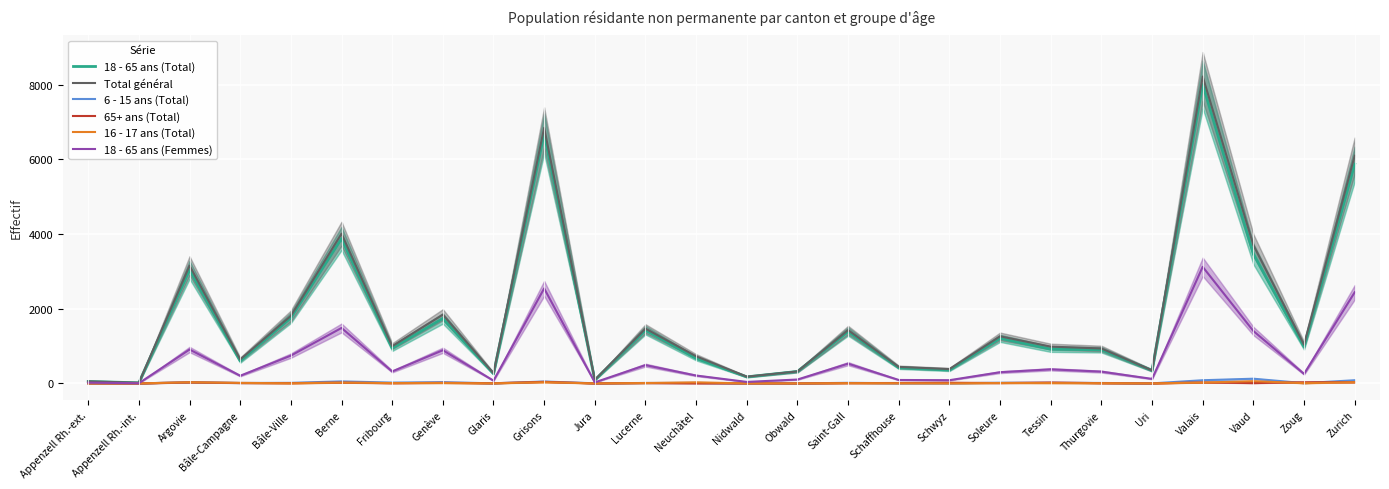

What are all the series names shown in the legend?

18 - 65 ans (Total), Total général, 6 - 15 ans (Total), 65+ ans (Total), 16 - 17 ans (Total), 18 - 65 ans (Femmes)